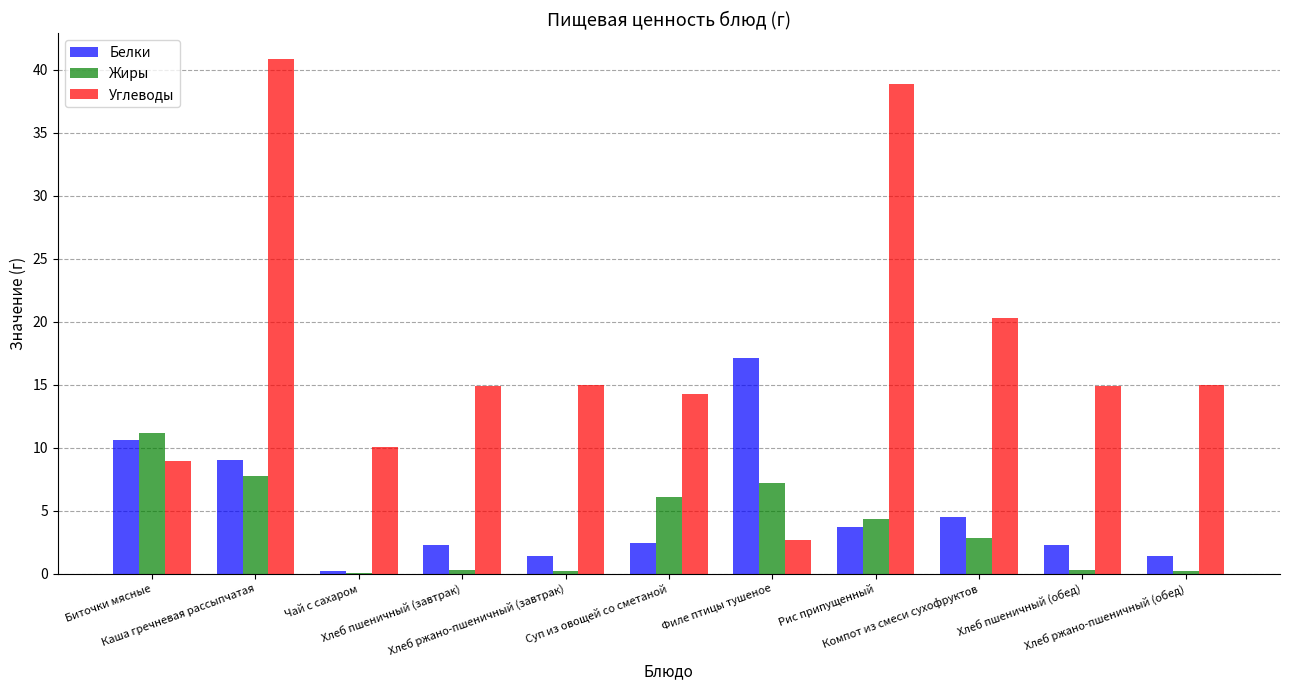

How many distinct data groups are displayed?

3